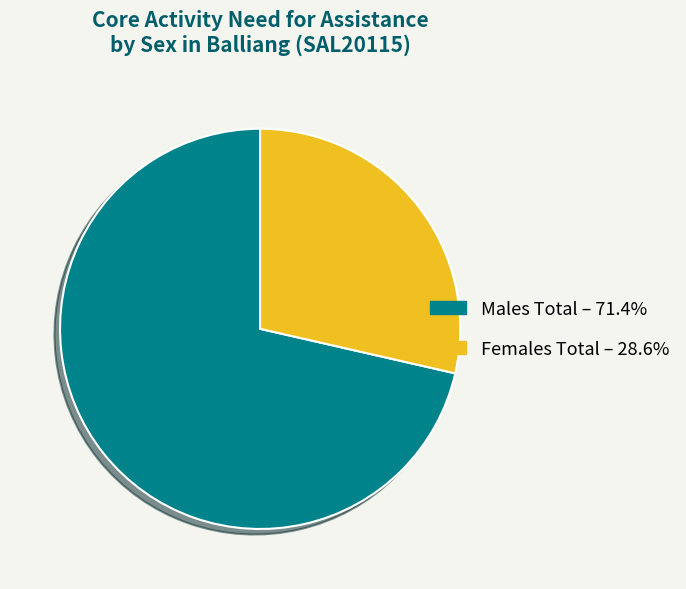

Which category has the smallest portion of the pie?

Females Total